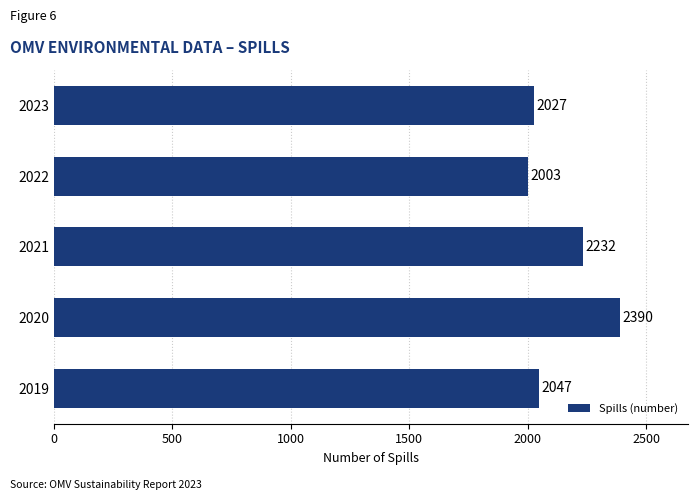

At which label is the value closest to 2196?

2021